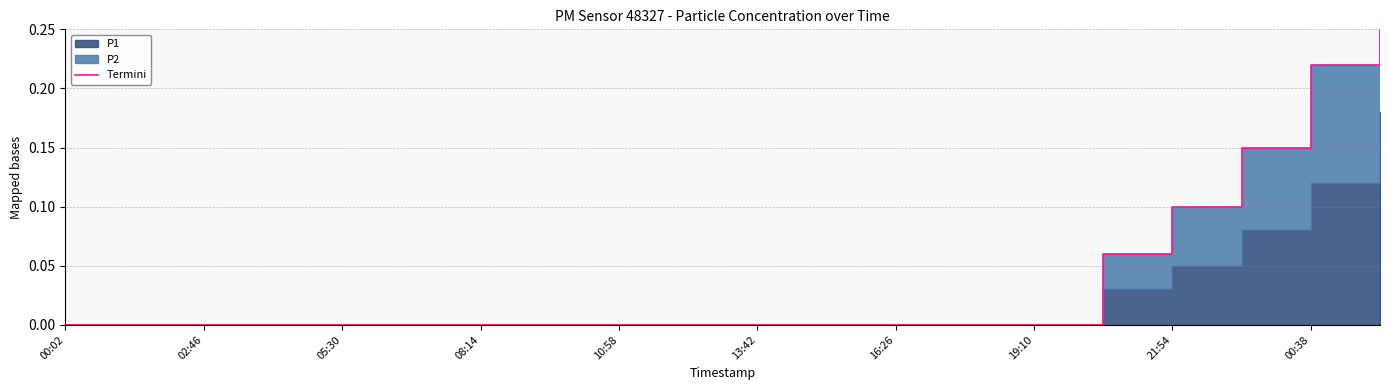

True or false: the data shows 0.0 at 00:02.

True